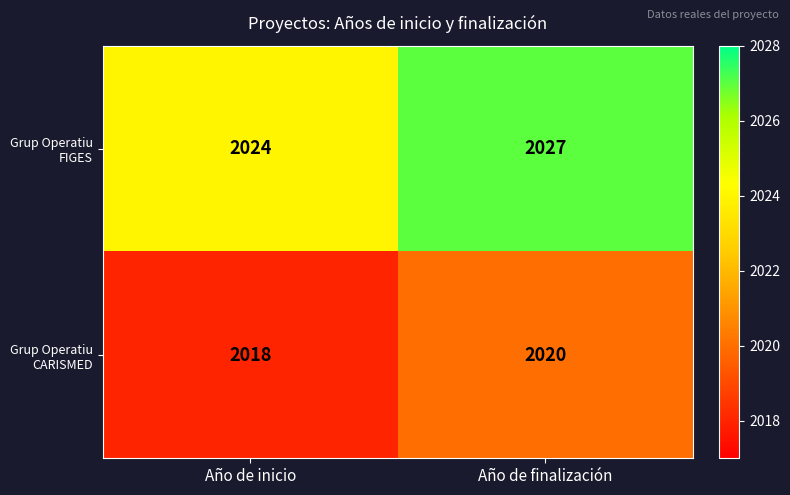

What is the sum of all Grup Operatiu FIGES values?

4051